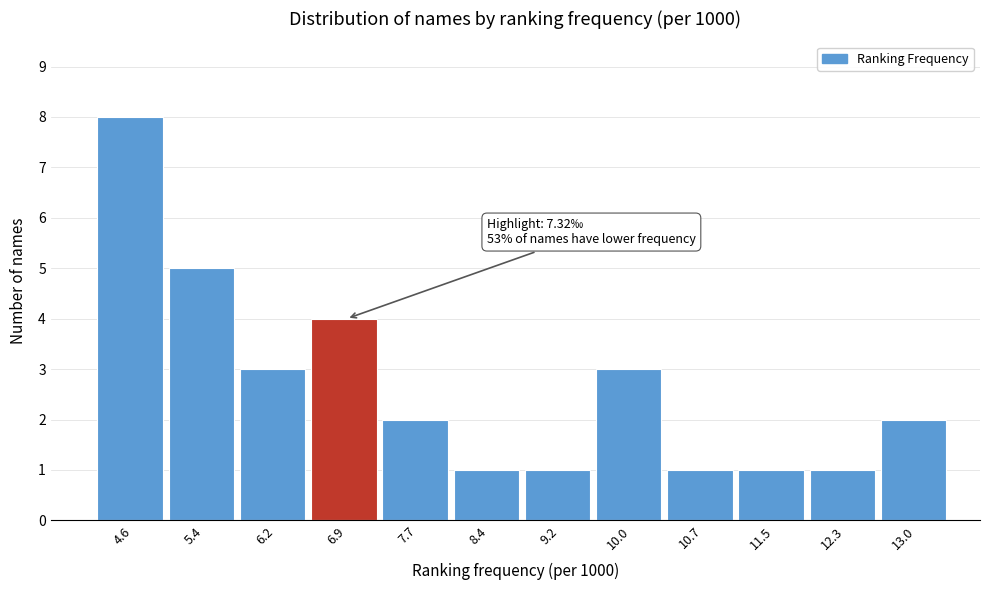

Reading left to right, transcribe all the data shown in this chart.

8	5	3	4	2	1	1	3	1	1	1	2